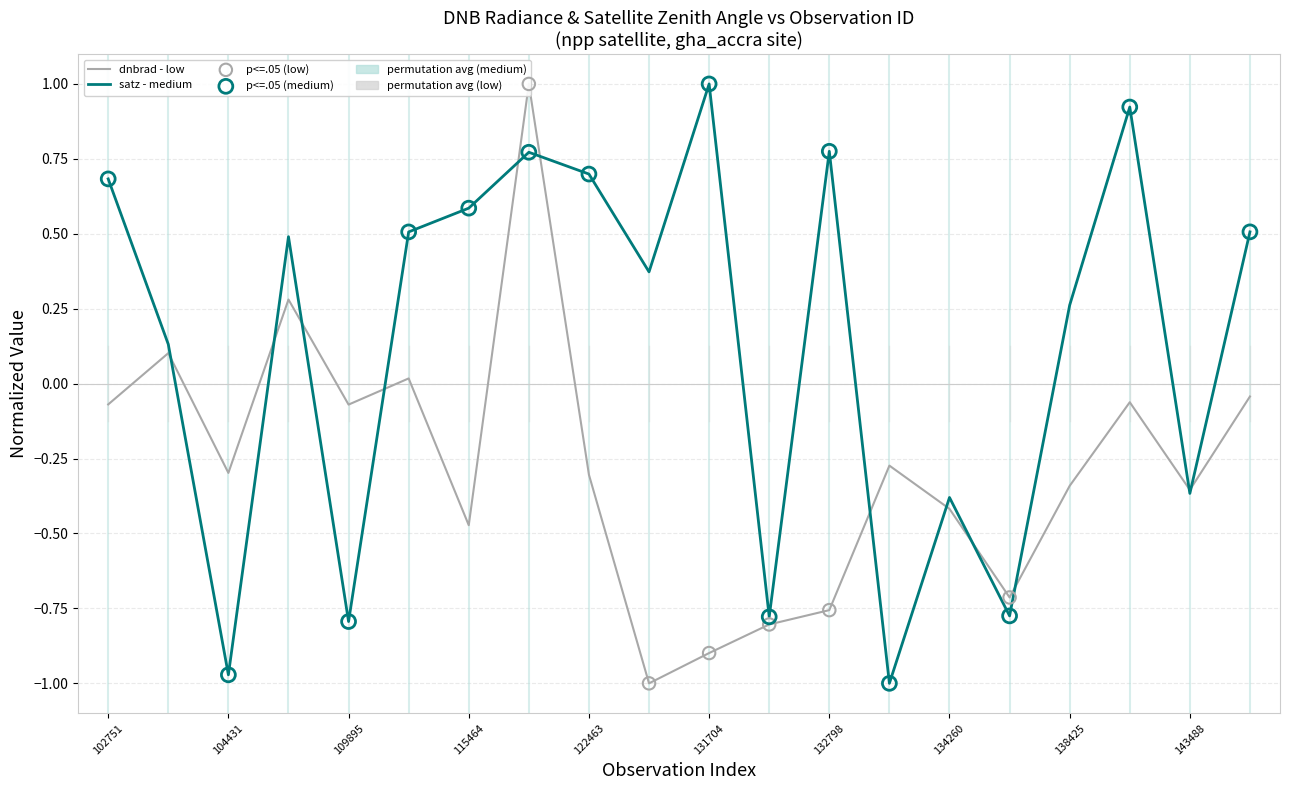

Which series contains the lowest Y value?

dnbrad - low